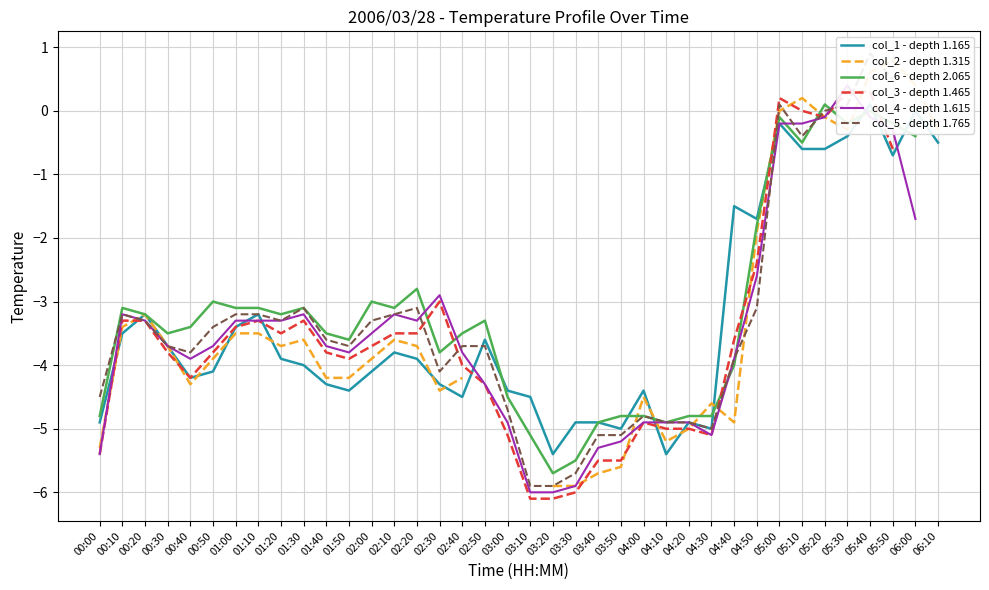

Which series changed the most between 01:00 and 02:30?

col_2 - depth 1.315